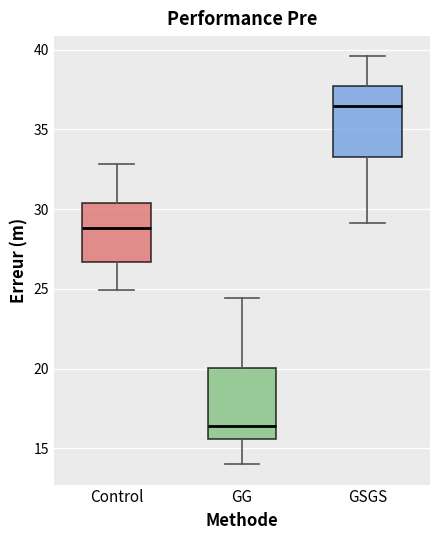

Where is the lower edge of the box for Control on the y-axis? The values are not printed on the chart, so give them approximately, as read against the axis.

26.5